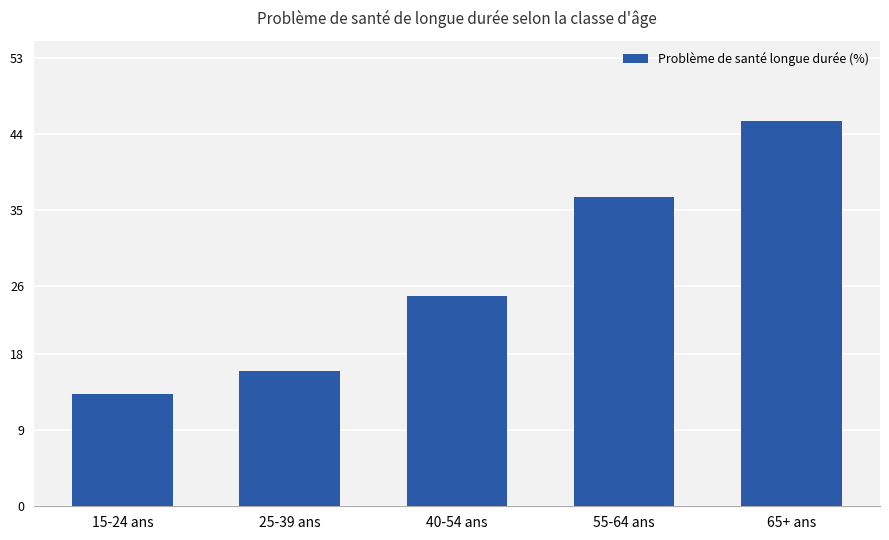

List the labels in order of value, smallest first.

15-24 ans, 25-39 ans, 40-54 ans, 55-64 ans, 65+ ans